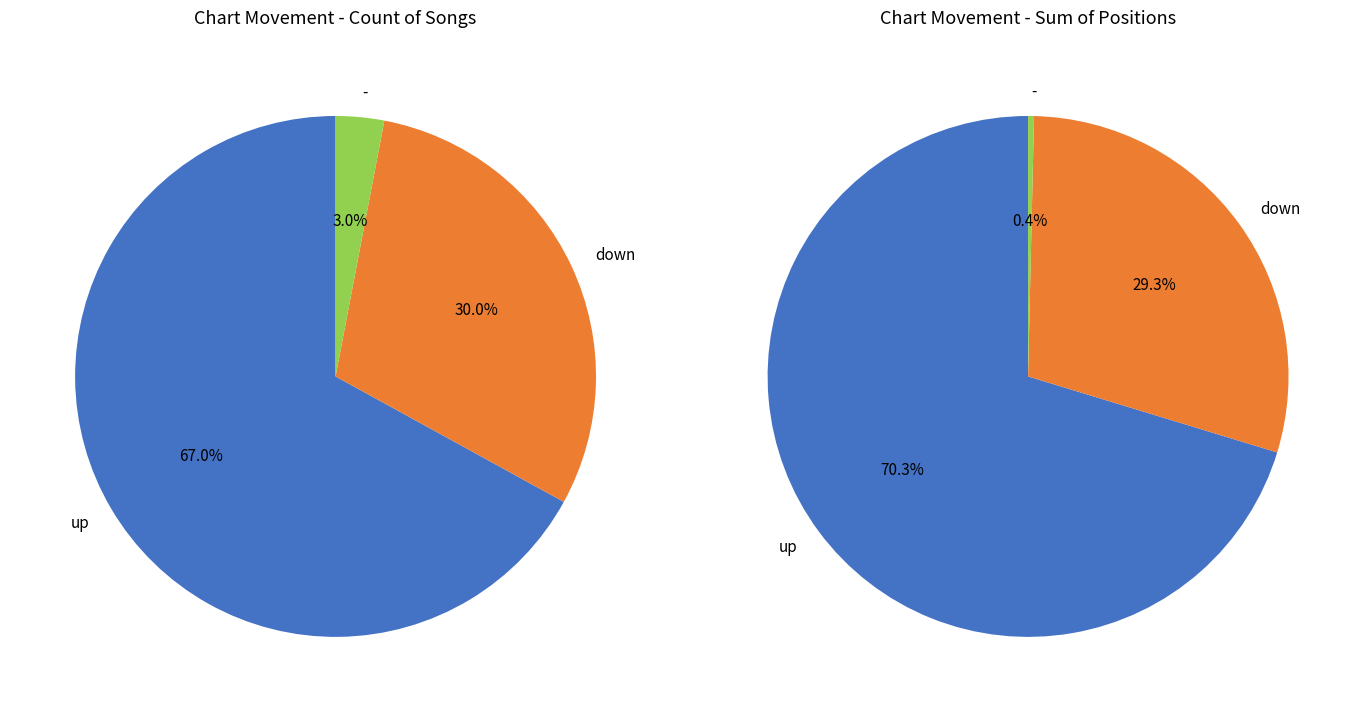

The - slice represents 25% of the pie. True or false?

False